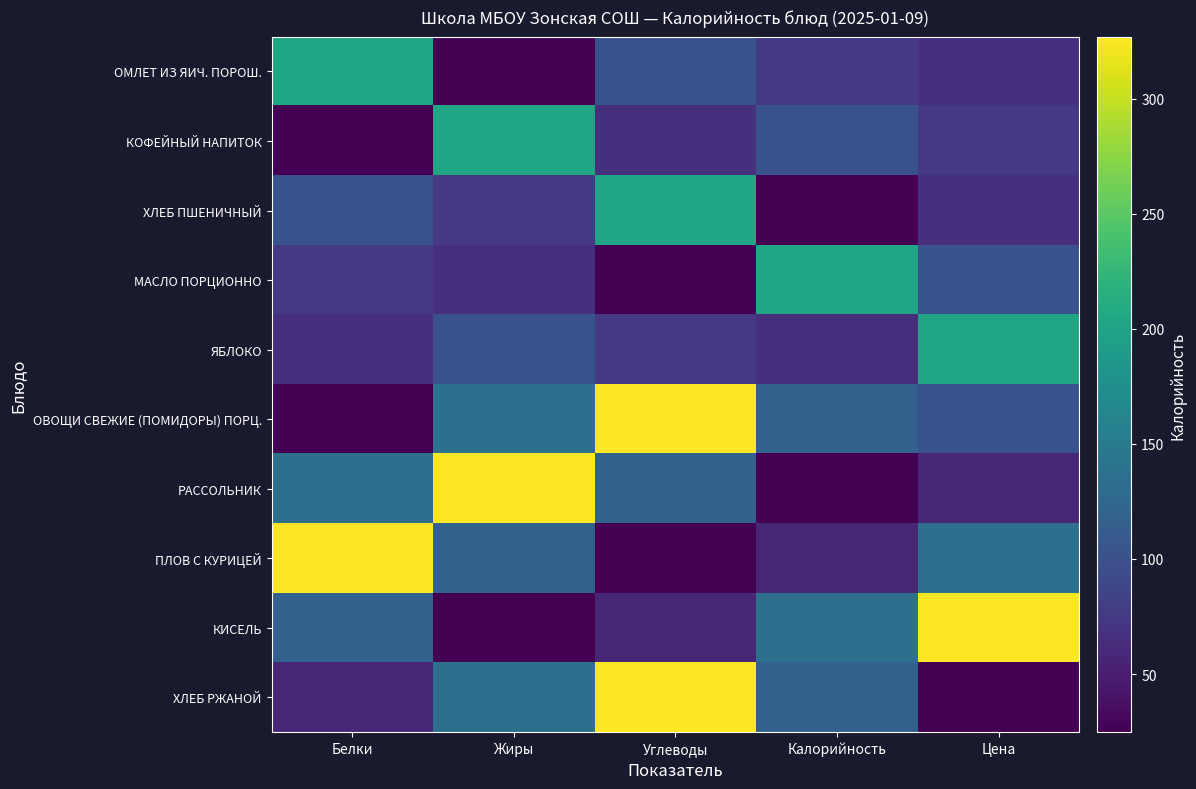

Reading right to left, what are all the values shown in this chart?

ОМЛЕТ ИЗ ЯИЧ. ПОРОШ.: Цена=67.0	Калорийность=74.6	Углеводы=101.0	Жиры=24.7	Белки=202.0
КОФЕЙНЫЙ НАПИТОК: Цена=74.6	Калорийность=101.0	Углеводы=67.0	Жиры=202.0	Белки=24.7
ХЛЕБ ПШЕНИЧНЫЙ: Цена=67.0	Калорийность=24.7	Углеводы=202.0	Жиры=74.6	Белки=101.0
МАСЛО ПОРЦИОННО: Цена=101.0	Калорийность=202.0	Углеводы=24.7	Жиры=67.0	Белки=74.6
ЯБЛОКО: Цена=202.0	Калорийность=67.0	Углеводы=74.6	Жиры=101.0	Белки=67.0
ОВОЩИ СВЕЖИЕ (ПОМИДОРЫ) ПОРЦ.: Цена=101.0	Калорийность=118.0	Углеводы=327.0	Жиры=136.3	Белки=25.0
РАССОЛЬНИК: Цена=57.2	Калорийность=25.0	Углеводы=118.0	Жиры=327.0	Белки=136.3
ПЛОВ С КУРИЦЕЙ: Цена=136.3	Калорийность=57.2	Углеводы=25.0	Жиры=118.0	Белки=327.0
КИСЕЛЬ: Цена=327.0	Калорийность=136.3	Углеводы=57.2	Жиры=25.0	Белки=118.0
ХЛЕБ РЖАНОЙ: Цена=25.0	Калорийность=118.0	Углеводы=327.0	Жиры=136.3	Белки=57.2